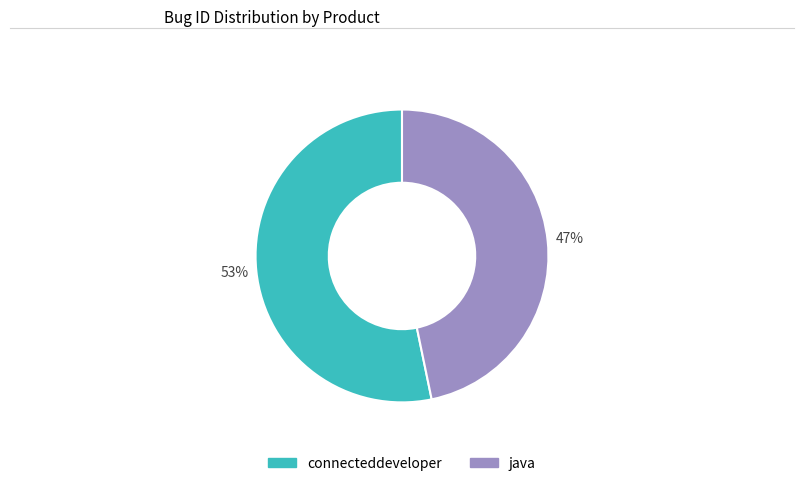

To the nearest percent, what portion does connecteddeveloper represent?

53%